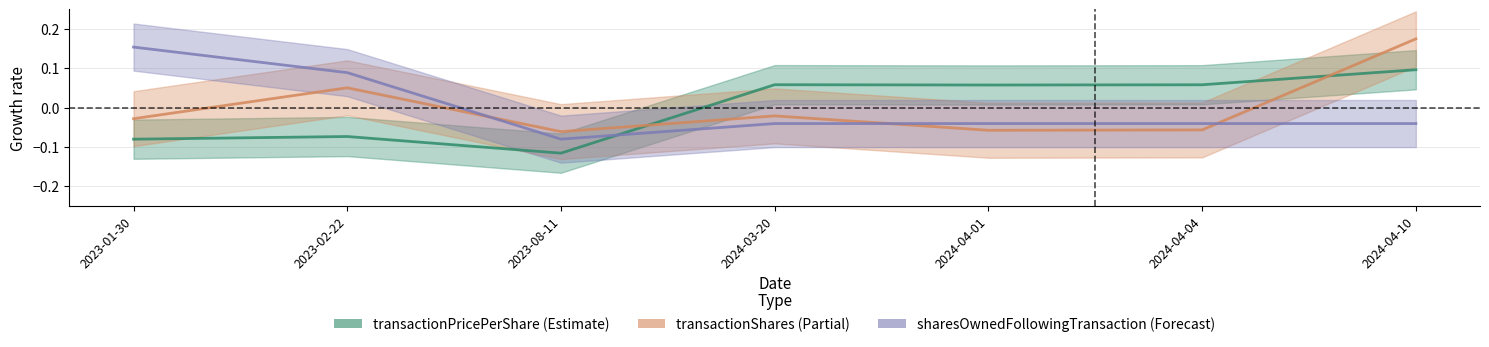

Reading right to left, transcribe all the data shown in this chart.

transactionPricePerShare: 2024-04-10=0.1	2024-04-04=0.1	2024-04-01=0.1	2024-03-20=0.1	2023-08-11=-0.1	2023-02-22=-0.1	2023-01-30=-0.1
transactionShares: 2024-04-10=0.2	2024-04-04=-0.1	2024-04-01=-0.1	2024-03-20=-0.0	2023-08-11=-0.1	2023-02-22=0.1	2023-01-30=-0.0
sharesOwnedFollowingTransaction: 2024-04-10=-0.0	2024-04-04=-0.0	2024-04-01=-0.0	2024-03-20=-0.0	2023-08-11=-0.1	2023-02-22=0.1	2023-01-30=0.2